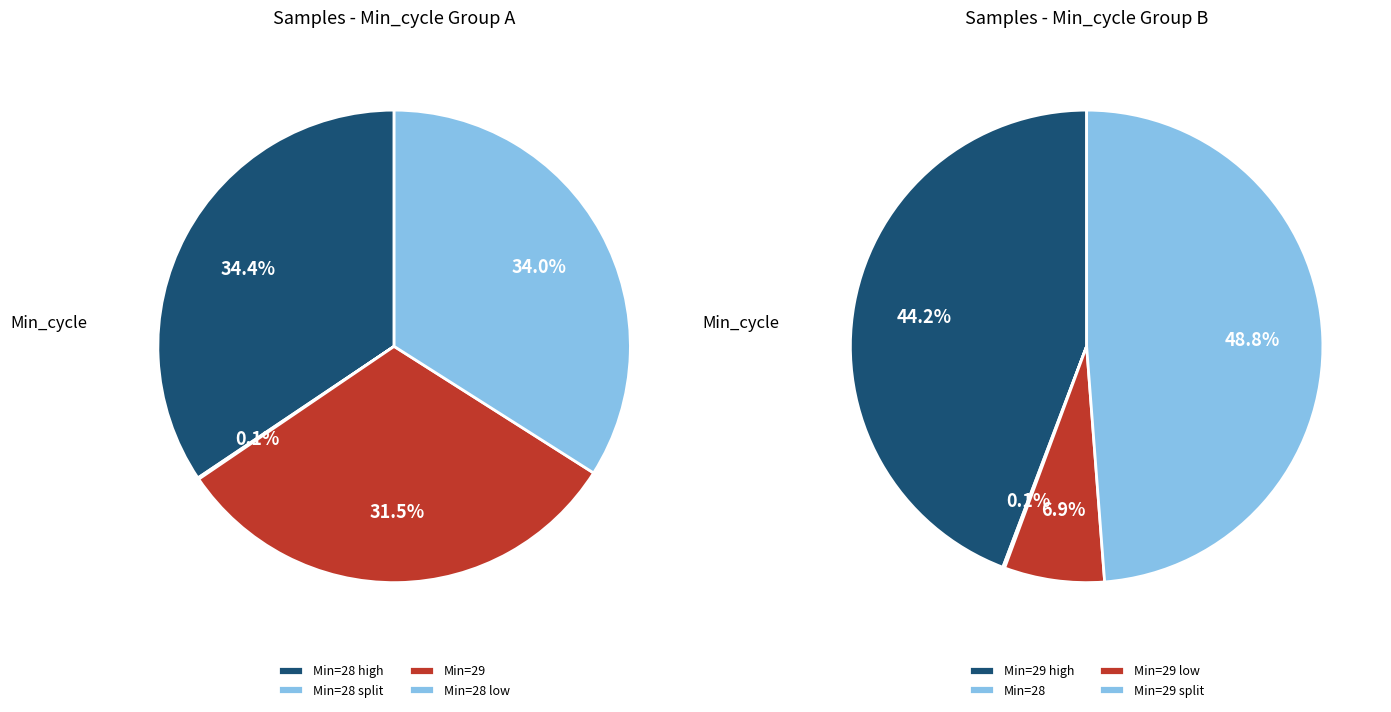

Between 28 and 28, which is larger?

28